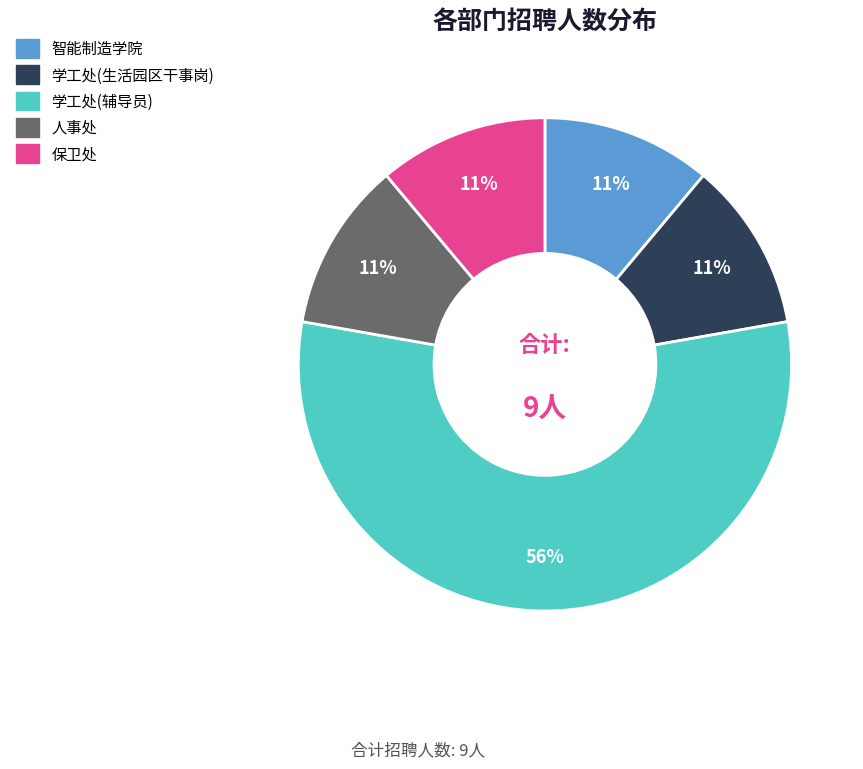

Which category has the biggest portion of the pie?

学工处(辅导员)